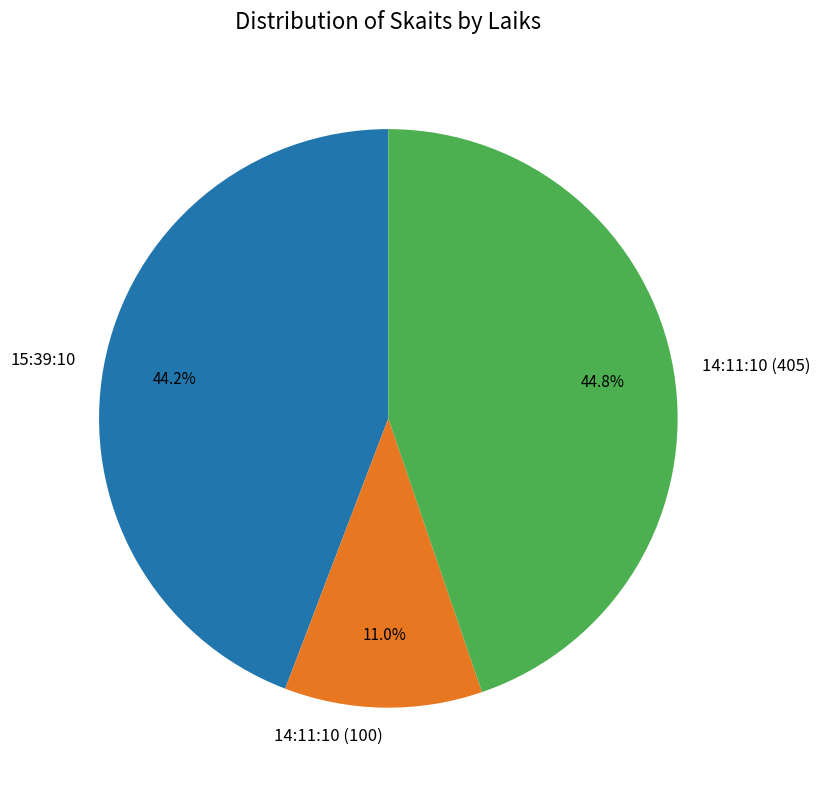

To the nearest percent, what portion does 14:11:10 (100) represent?

11%